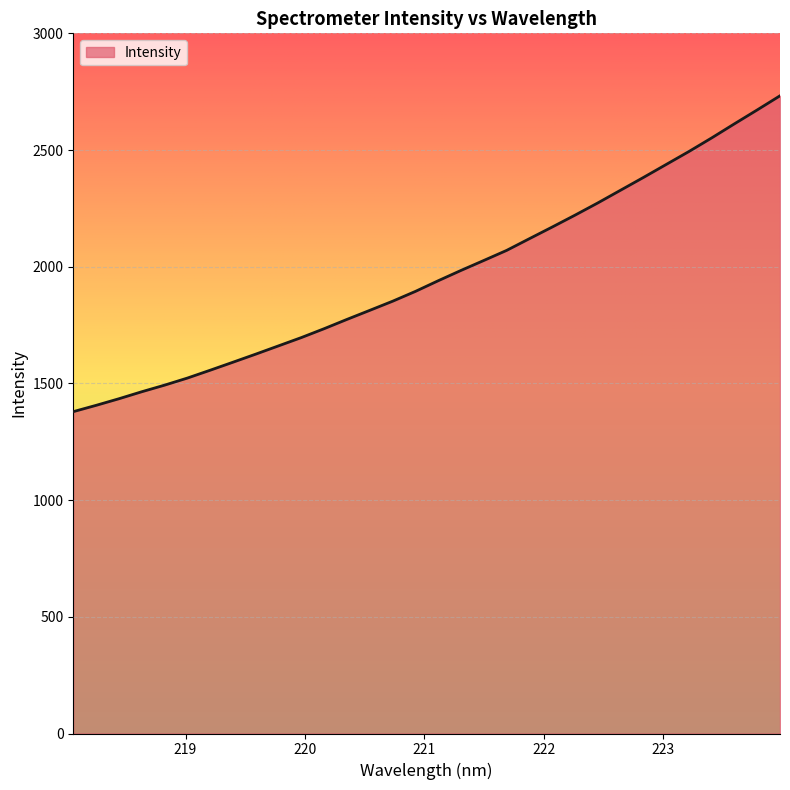

What is the difference between the maximum and minimum values?

1353.3